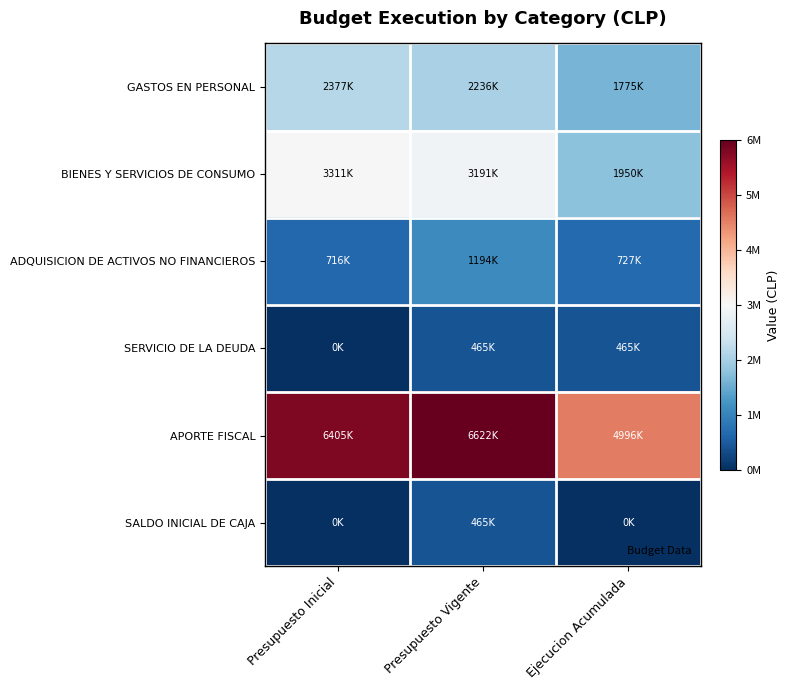

Reading left to right, extract all data points from this chart.

GASTOS EN PERSONAL: Presupuesto Inicial=2377147	Presupuesto Vigente=2236432	Ejecucion Acumulada=1775685
BIENES Y SERVICIOS DE CONSUMO: Presupuesto Inicial=3311845	Presupuesto Vigente=3191845	Ejecucion Acumulada=1950060
ADQUISICION DE ACTIVOS NO FINANCIEROS: Presupuesto Inicial=716233	Presupuesto Vigente=1194233	Ejecucion Acumulada=727898
SERVICIO DE LA DEUDA: Presupuesto Inicial=0	Presupuesto Vigente=465378	Ejecucion Acumulada=465378
APORTE FISCAL: Presupuesto Inicial=6405225	Presupuesto Vigente=6622510	Ejecucion Acumulada=4996484
SALDO INICIAL DE CAJA: Presupuesto Inicial=0	Presupuesto Vigente=465378	Ejecucion Acumulada=0